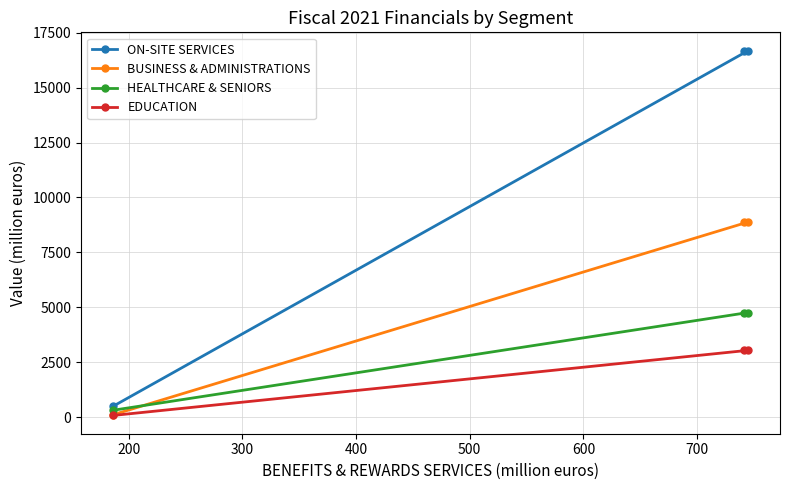

What are all the series names shown in the legend?

ON-SITE SERVICES, BUSINESS & ADMINISTRATIONS, HEALTHCARE & SENIORS, EDUCATION